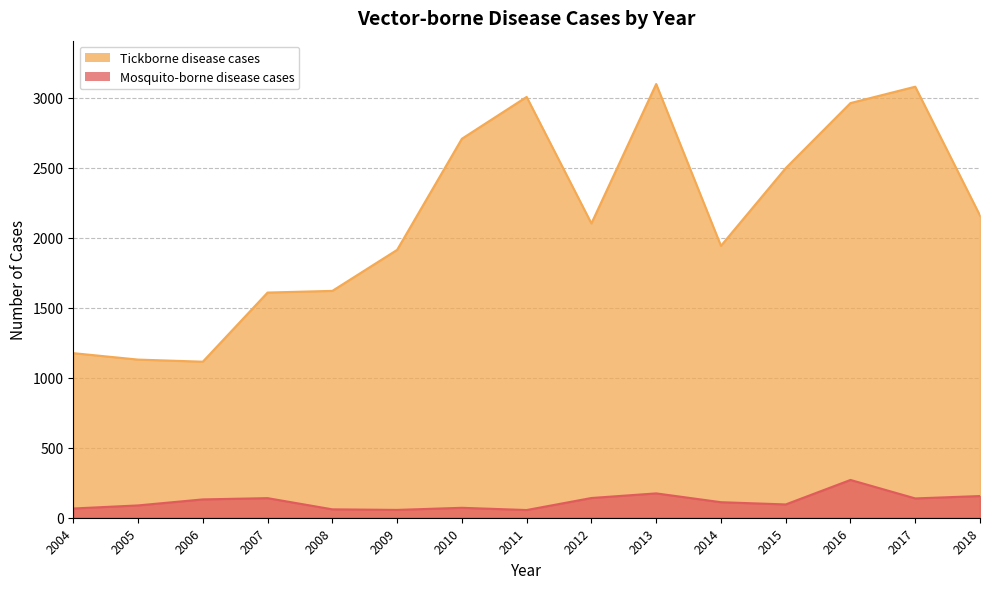

How many interior local valleys does the Mosquito-borne disease cases series have?

4